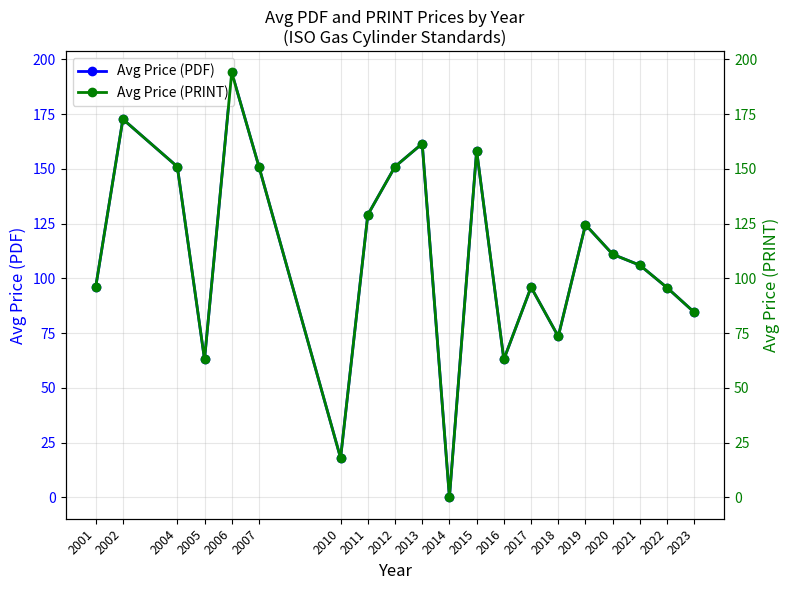

Between 2007 and 2021, which is larger?

2007